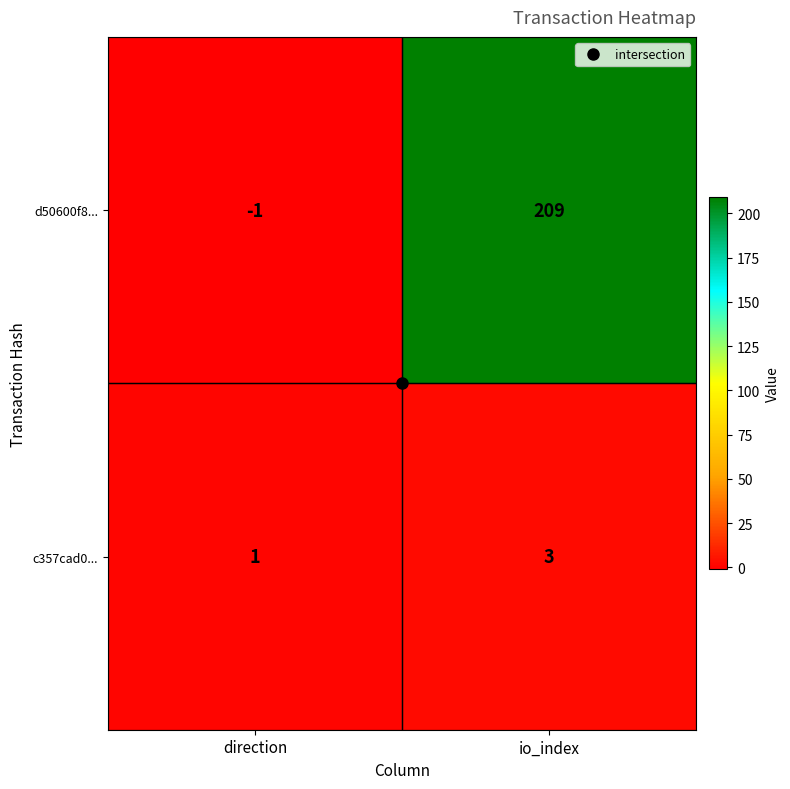

True or false: d50600f8... has a value of 0 at direction.

False